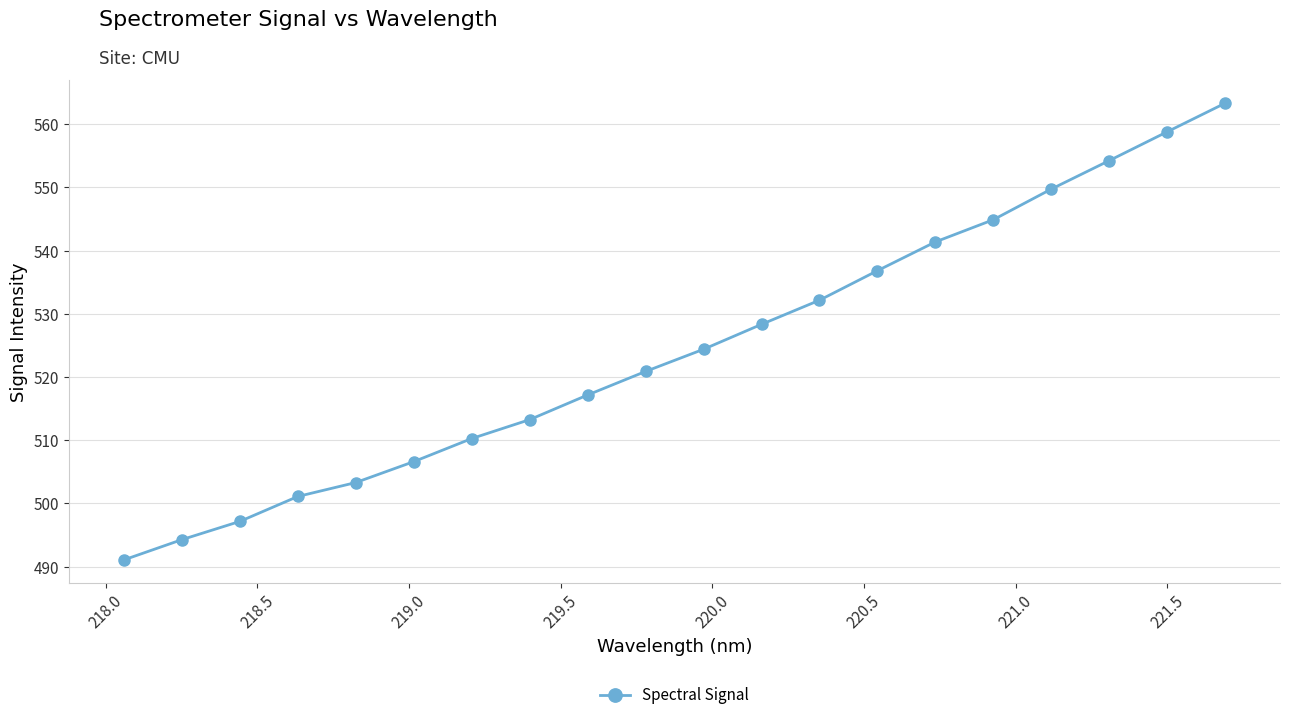

What is the value of the 1st point from the left?

491.0